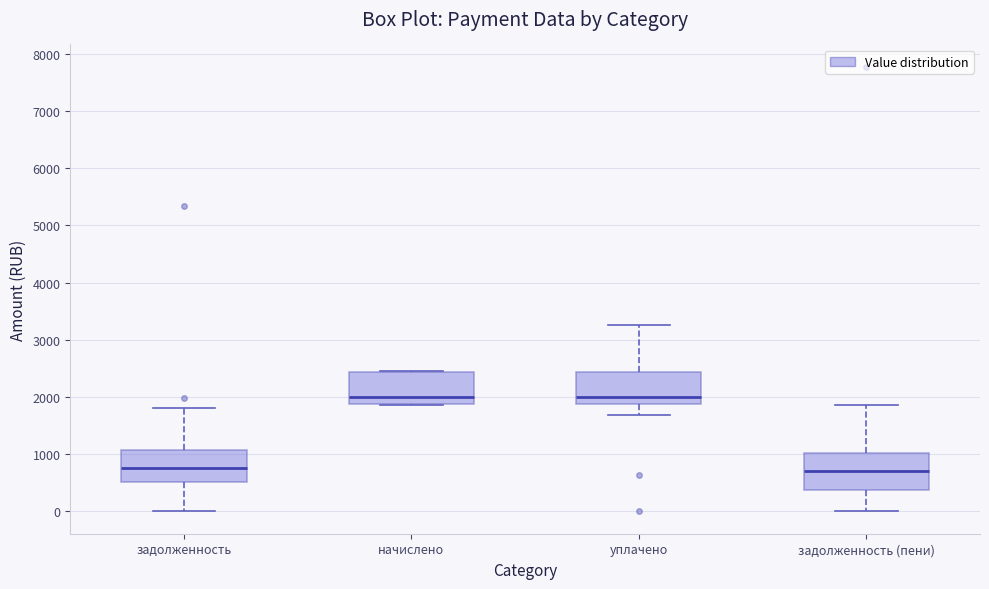

Reading left to right, transcribe this box plot: for each box, give where its median line is, the range the box spans, and where its two whiskers end, as read against the y-axis. The values are not printed on the chart, so give them approximately, as read against the axis.

задолженность: median 800, box 500 to 1100, whiskers 0 to 1800
начислено: median 2000, box 1900 to 2400, whiskers 1900 to 2400
уплачено: median 2000, box 1900 to 2400, whiskers 1700 to 3300
задолженность (пени): median 700, box 400 to 1000, whiskers 0 to 1900